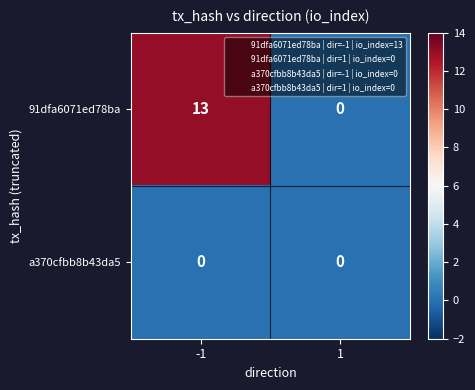

Is the value of 91dfa6071ed78ba at -1 greater than the value of a370cfbb8b43da5 at 1?

Yes